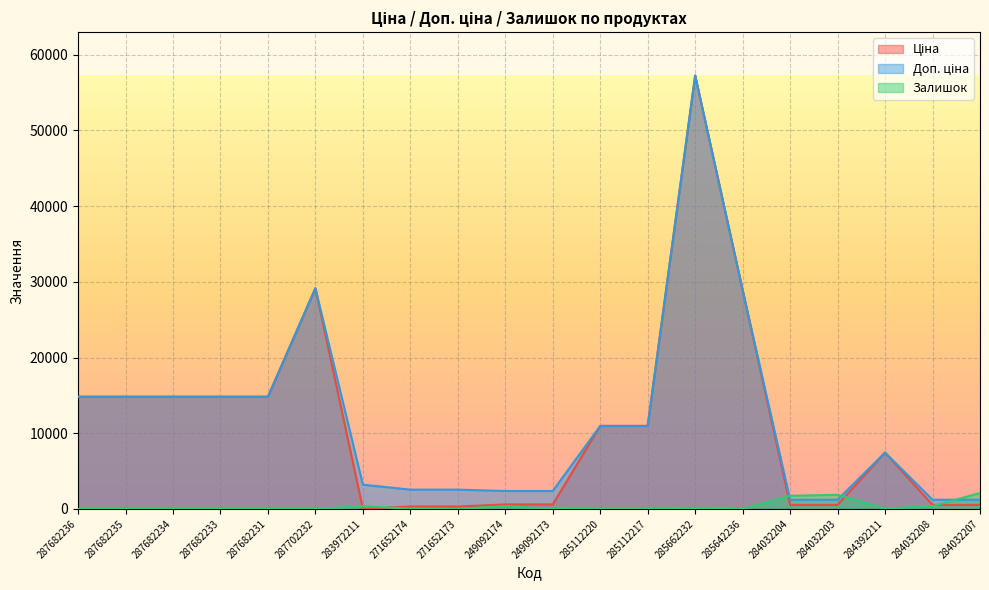

Is the value of Ціна at 287682234 greater than the value of Доп. ціна at 284392211?

Yes